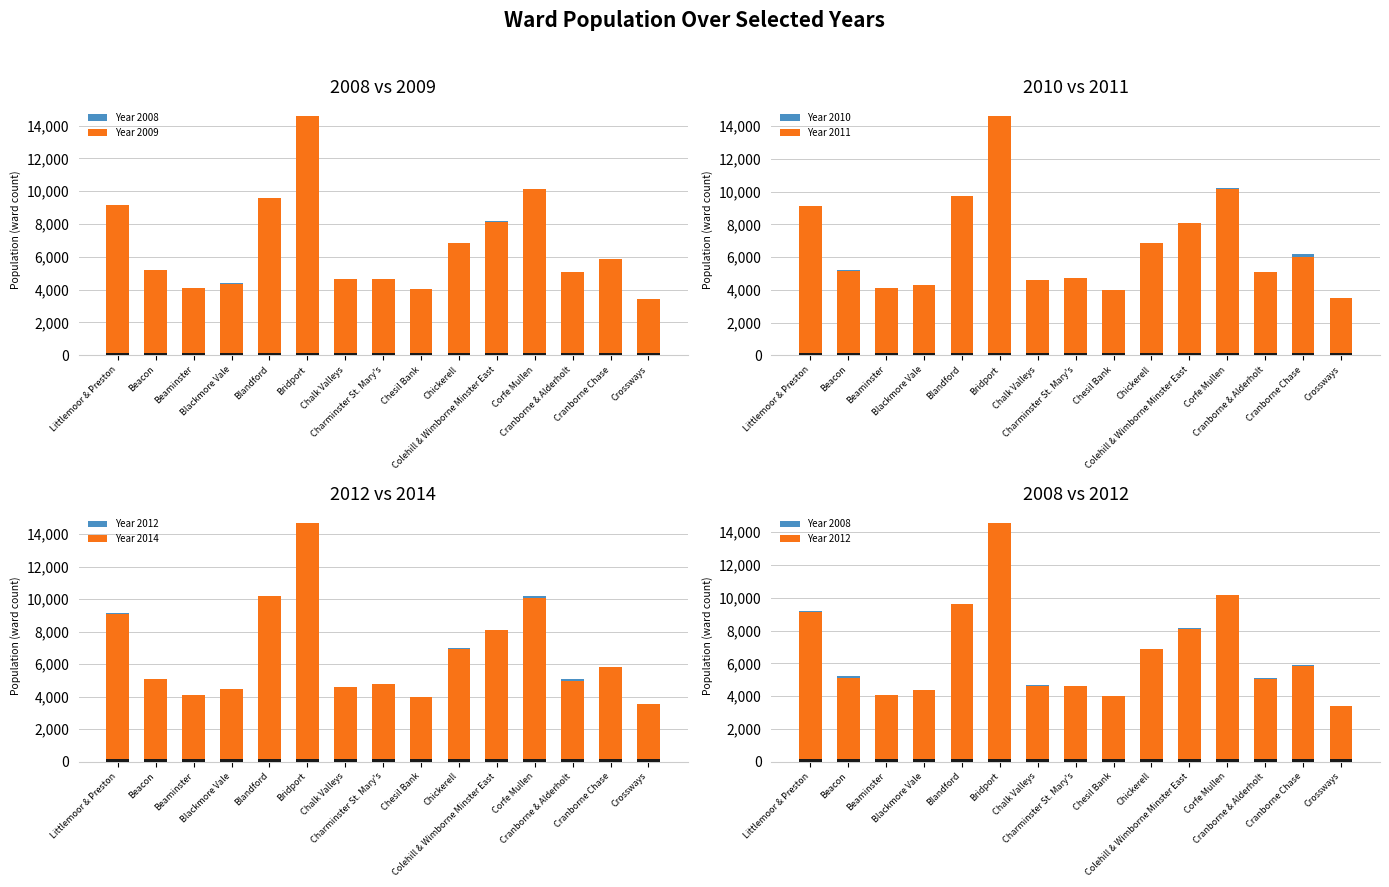

What is the average value of the Year 2009 series?

6653